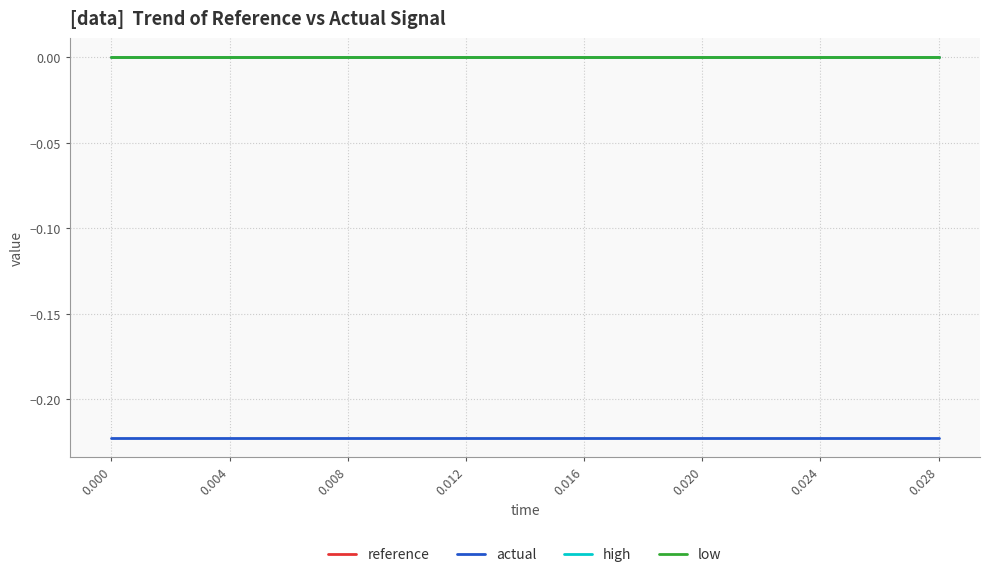

True or false: reference and actual intersect in this chart.

False